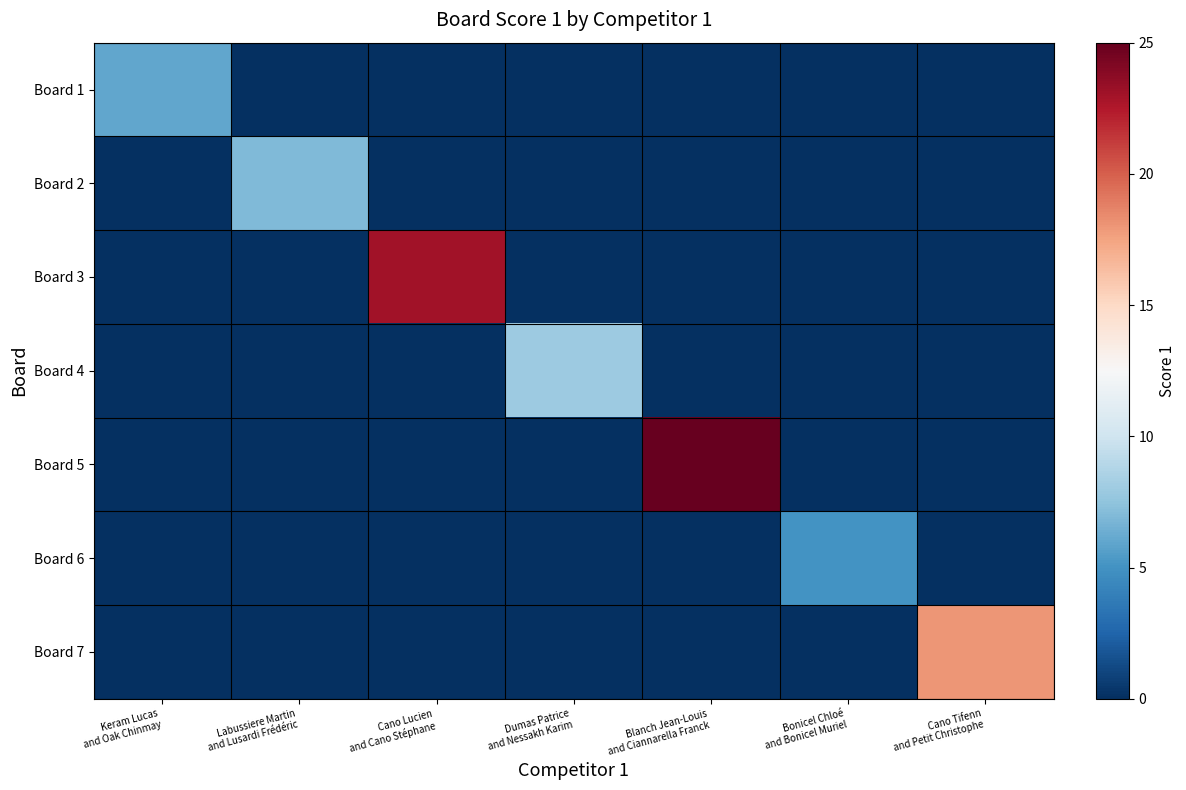

Reading left to right, extract all data points from this chart.

Board 1: Keram Lucas
and Oak Chinmay=6	Labussiere Martin
and Lusardi Frédéric=0	Cano Lucien
and Cano Stéphane=0	Dumas Patrice
and Nessakh Karim=0	Blanch Jean-Louis
and Ciannarella Franck=0	Bonicel Chloé
and Bonicel Muriel=0	Cano Tifenn
and Petit Christophe=0
Board 2: Keram Lucas
and Oak Chinmay=0	Labussiere Martin
and Lusardi Frédéric=7	Cano Lucien
and Cano Stéphane=0	Dumas Patrice
and Nessakh Karim=0	Blanch Jean-Louis
and Ciannarella Franck=0	Bonicel Chloé
and Bonicel Muriel=0	Cano Tifenn
and Petit Christophe=0
Board 3: Keram Lucas
and Oak Chinmay=0	Labussiere Martin
and Lusardi Frédéric=0	Cano Lucien
and Cano Stéphane=23	Dumas Patrice
and Nessakh Karim=0	Blanch Jean-Louis
and Ciannarella Franck=0	Bonicel Chloé
and Bonicel Muriel=0	Cano Tifenn
and Petit Christophe=0
Board 4: Keram Lucas
and Oak Chinmay=0	Labussiere Martin
and Lusardi Frédéric=0	Cano Lucien
and Cano Stéphane=0	Dumas Patrice
and Nessakh Karim=8	Blanch Jean-Louis
and Ciannarella Franck=0	Bonicel Chloé
and Bonicel Muriel=0	Cano Tifenn
and Petit Christophe=0
Board 5: Keram Lucas
and Oak Chinmay=0	Labussiere Martin
and Lusardi Frédéric=0	Cano Lucien
and Cano Stéphane=0	Dumas Patrice
and Nessakh Karim=0	Blanch Jean-Louis
and Ciannarella Franck=25	Bonicel Chloé
and Bonicel Muriel=0	Cano Tifenn
and Petit Christophe=0
Board 6: Keram Lucas
and Oak Chinmay=0	Labussiere Martin
and Lusardi Frédéric=0	Cano Lucien
and Cano Stéphane=0	Dumas Patrice
and Nessakh Karim=0	Blanch Jean-Louis
and Ciannarella Franck=0	Bonicel Chloé
and Bonicel Muriel=5	Cano Tifenn
and Petit Christophe=0
Board 7: Keram Lucas
and Oak Chinmay=0	Labussiere Martin
and Lusardi Frédéric=0	Cano Lucien
and Cano Stéphane=0	Dumas Patrice
and Nessakh Karim=0	Blanch Jean-Louis
and Ciannarella Franck=0	Bonicel Chloé
and Bonicel Muriel=0	Cano Tifenn
and Petit Christophe=18